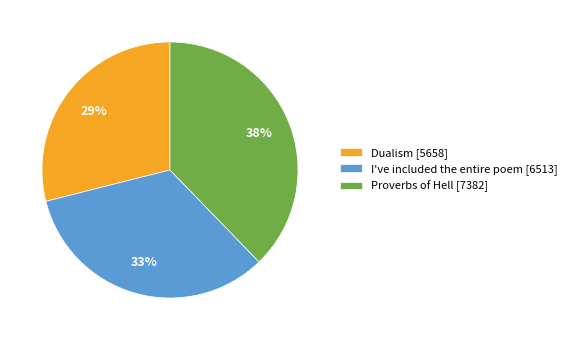

The Dualism slice represents 34% of the pie. True or false?

False